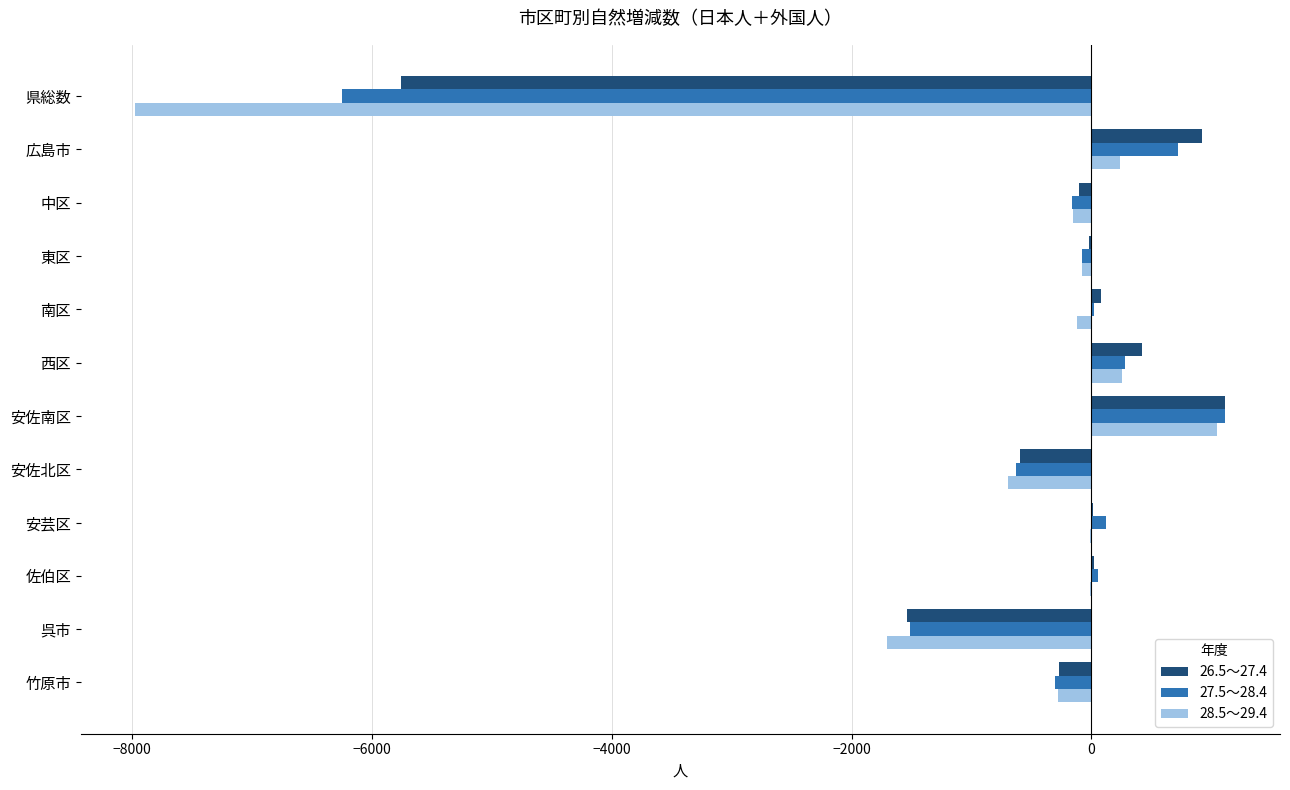

True or false: 26.5～27.4 has a value of -273 at 竹原市.

True